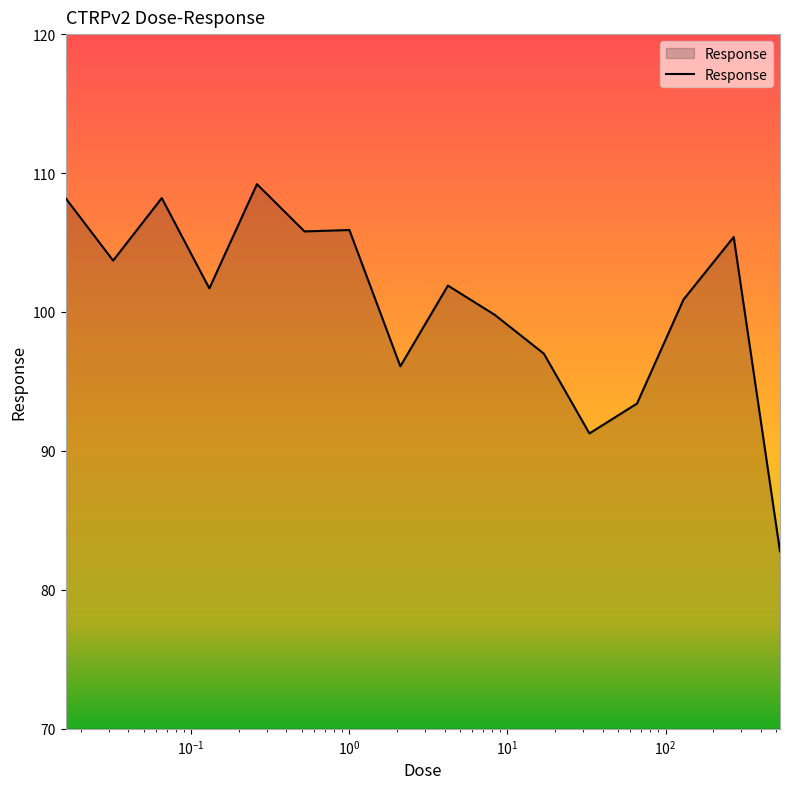

What is the difference between the maximum and minimum values?

26.4